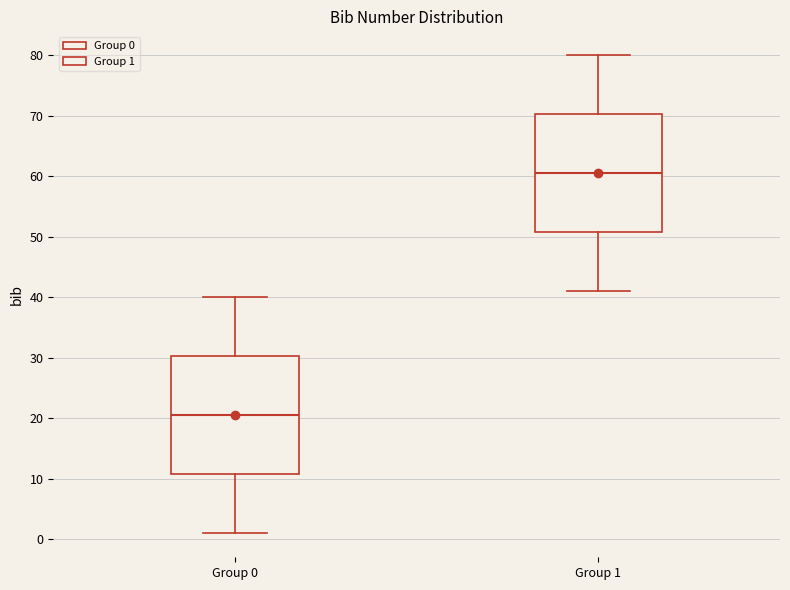

Which box's median line is the lowest?

Group 0